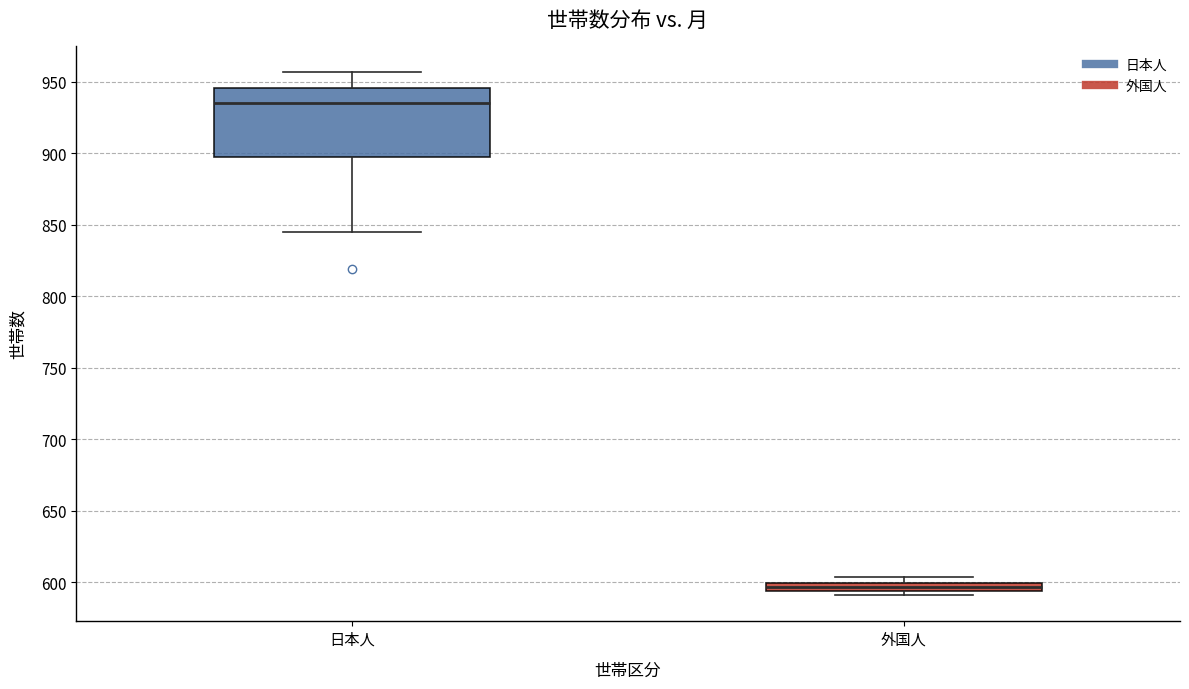

Comparing the boxes themselves (not the whiskers), which one is the tallest?

日本人